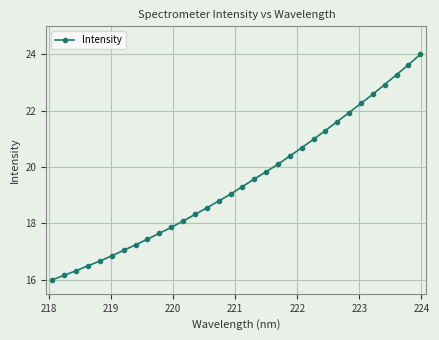

What is the average value?

19.5